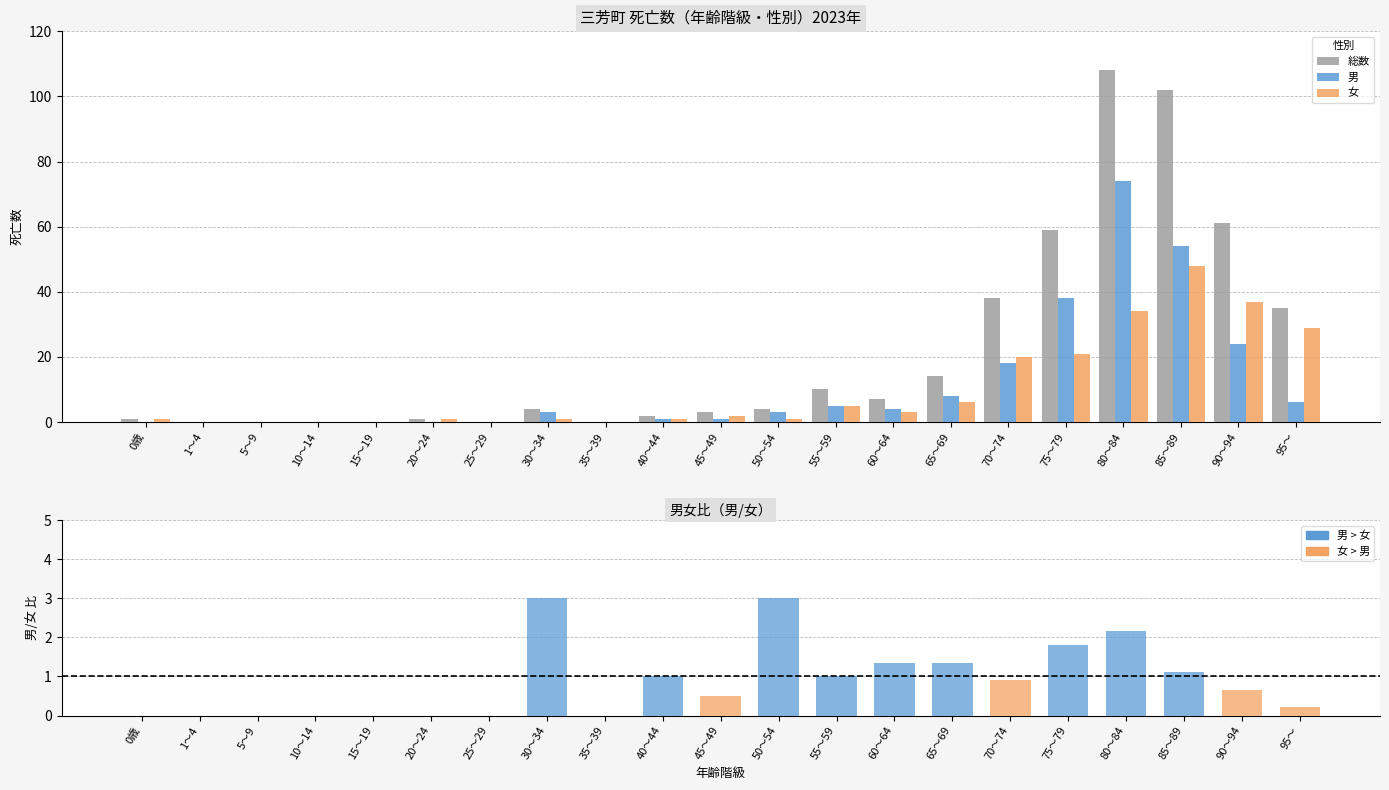

What is the difference between the 総数 values at 55～59 and 90～94?

51